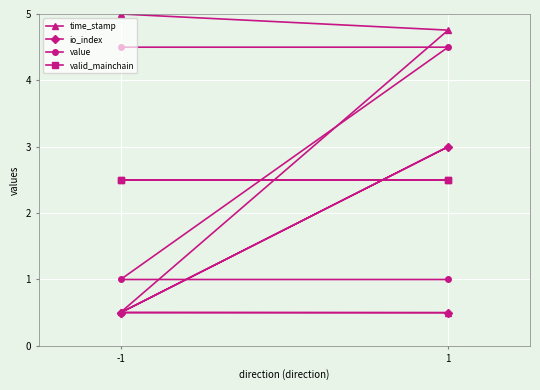

After their last crossing, which series has the higher values: valid_mainchain or io_index?

valid_mainchain